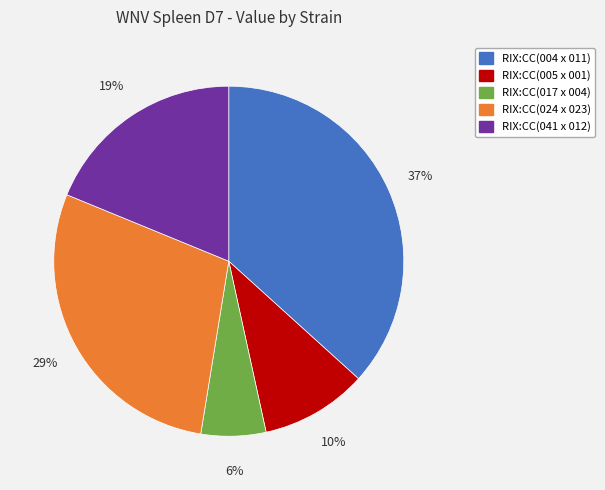

Combined, do RIX:CC(005 x 001) and RIX:CC(024 x 023) account for over 50%?

No